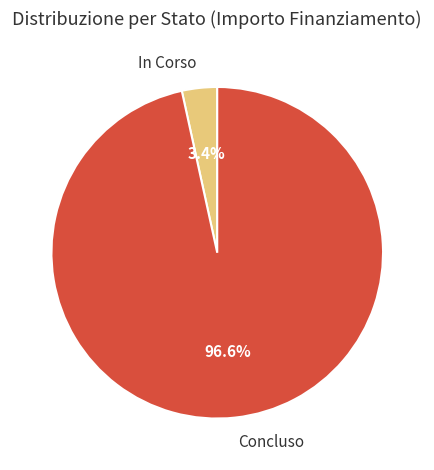

Rank the categories by value from lowest to highest.

In Corso, Concluso